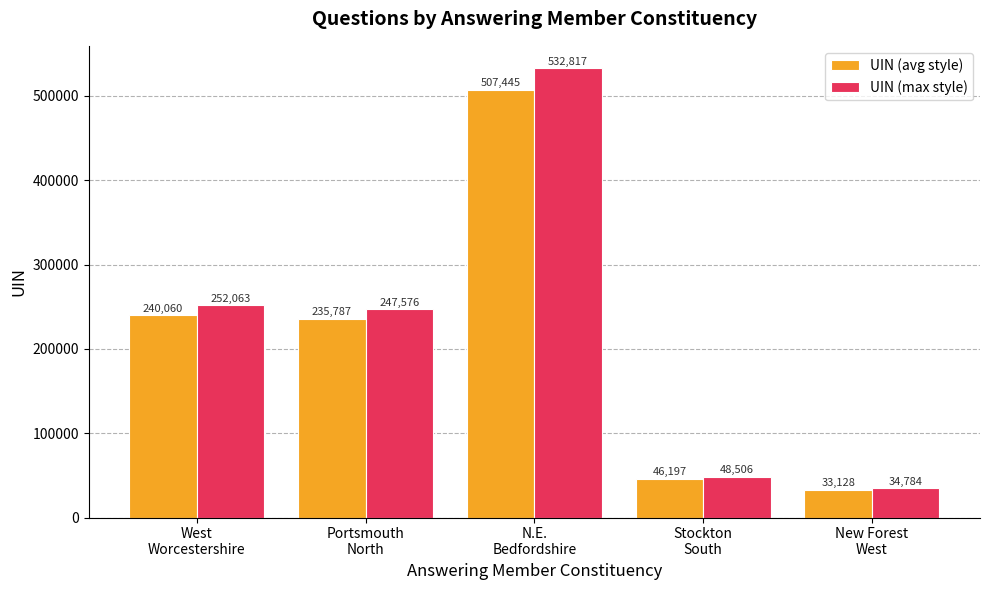

Which series has the largest total across all categories?

UIN (max style)